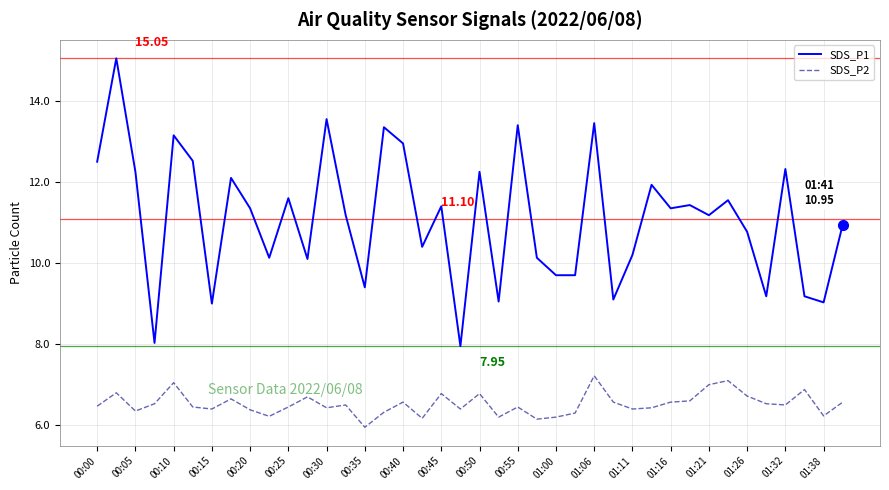

What is the difference between the maximum and minimum values in the SDS_P2 series?

1.3